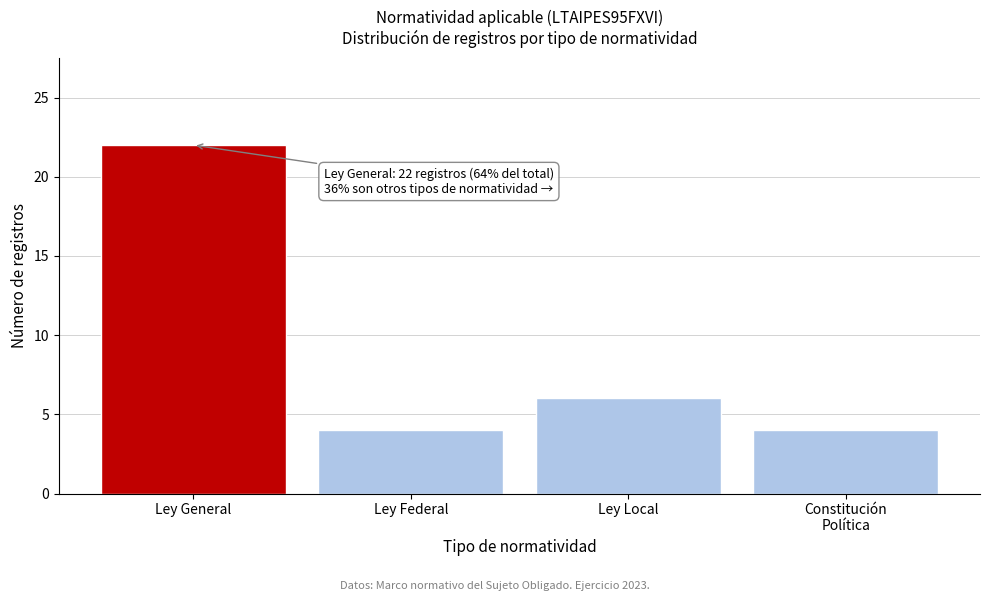

Reading left to right, list all the values displayed in this chart.

22	4	6	4